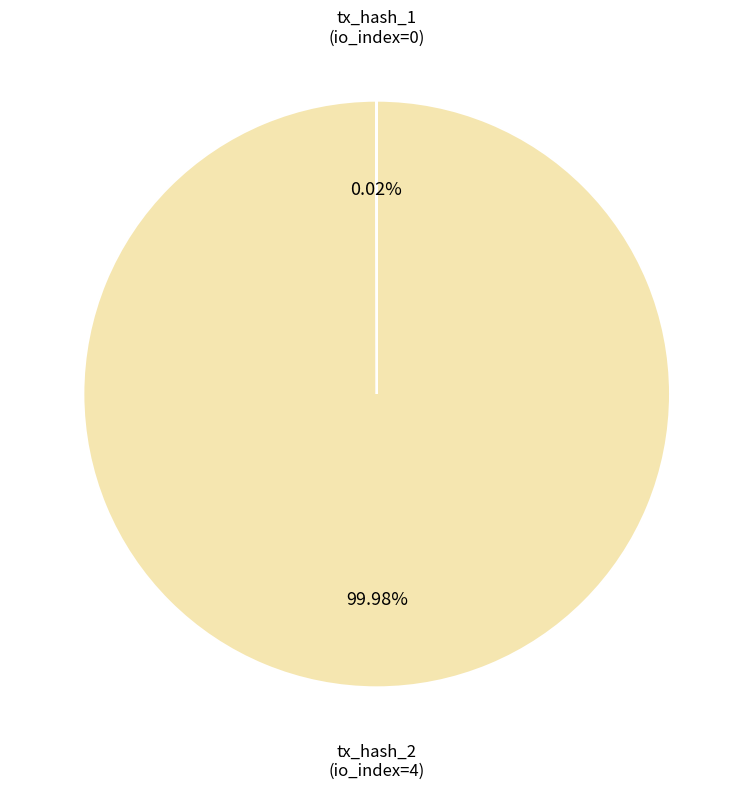

To the nearest percent, what is the difference between the largest and smallest slice percentages?

100%